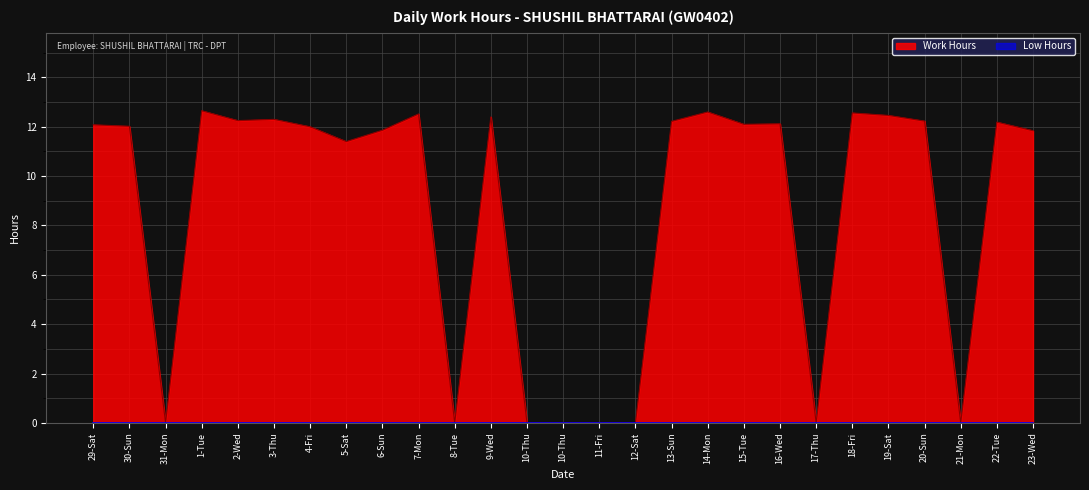

What is the difference between the values at 14-Mon and 10-Thu?

12.6